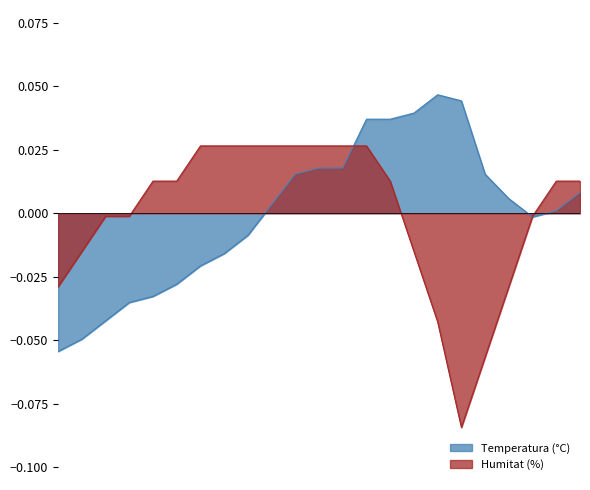

How many data points in Humitat (%) are above 0?

13